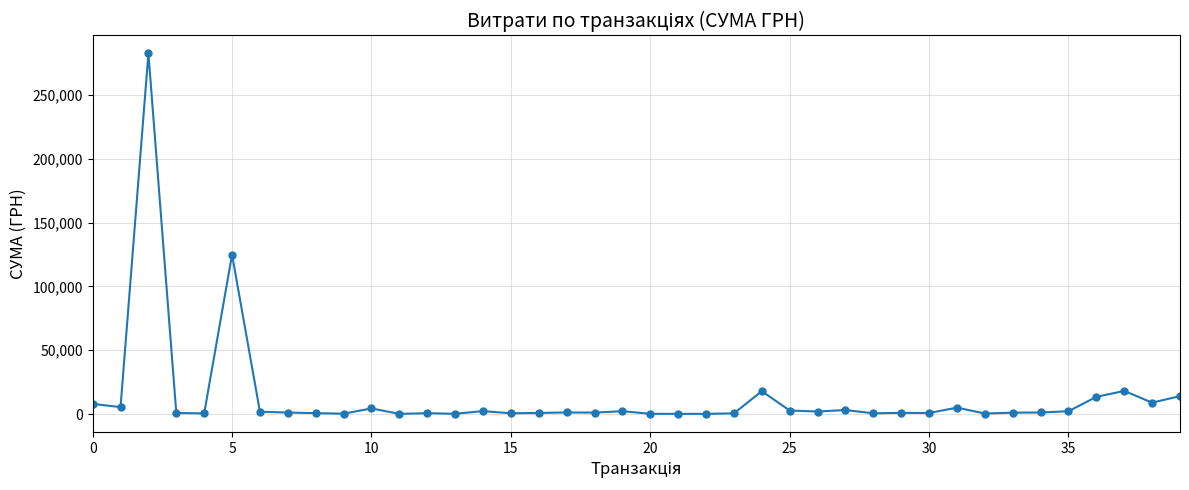

How many categories are shown in the chart?

40